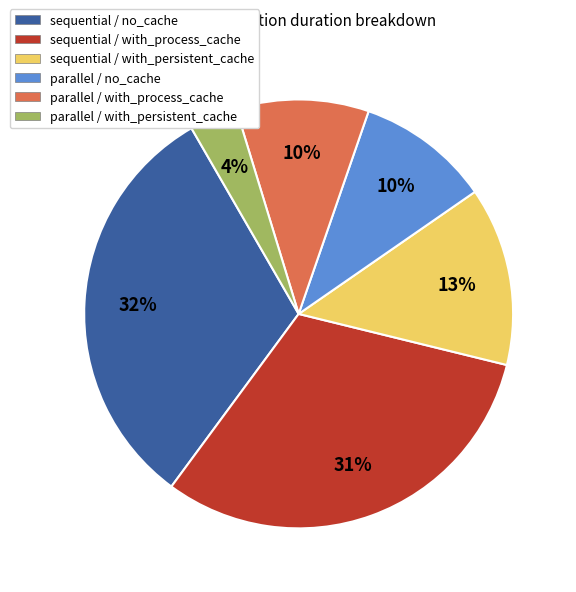

How many segments does this pie chart have?

6